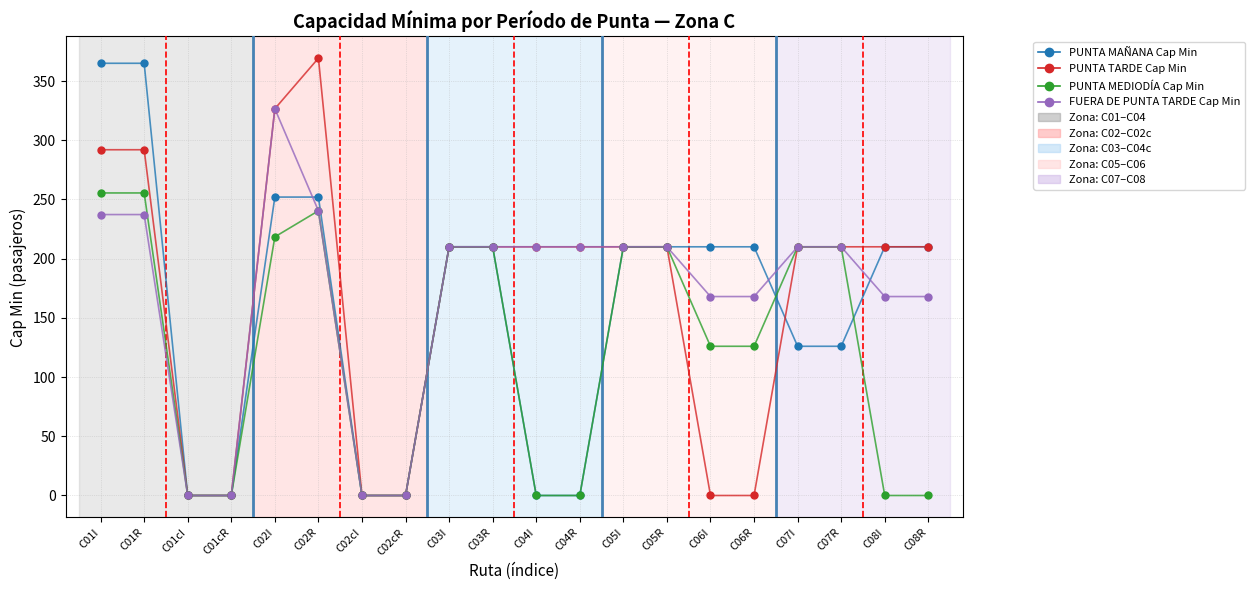

What is the approximate value of FUERA DE PUNTA TARDE Cap Min at C07I?

210.0